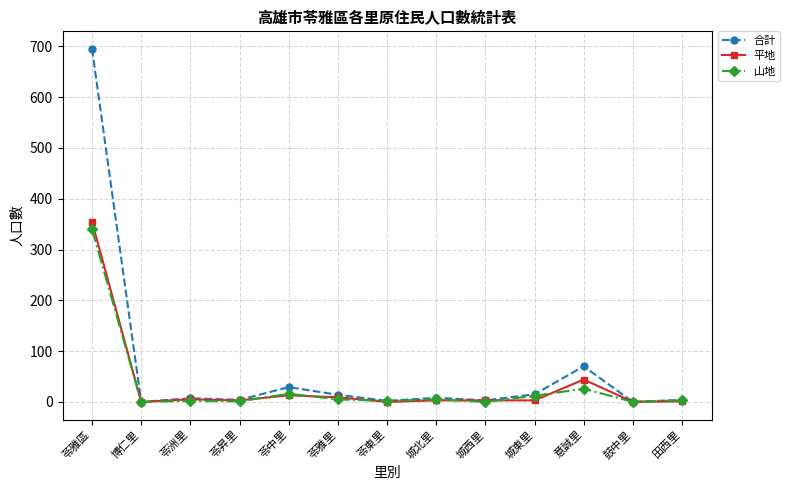

What is the label of the 8th point from the right?

苓雅里